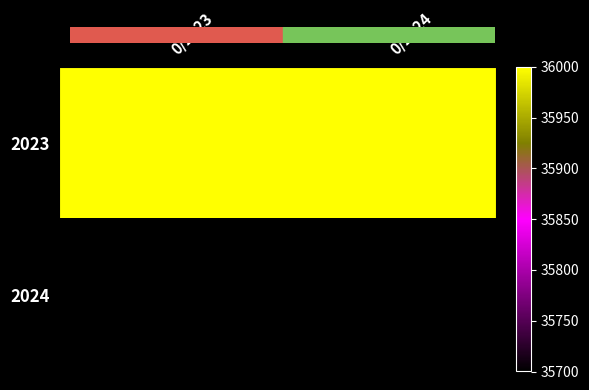

Reading left to right, what are all the values shown in this chart?

2023: 0/2023=36000	0/2024=36000
2024: 0/2023=35700	0/2024=35700